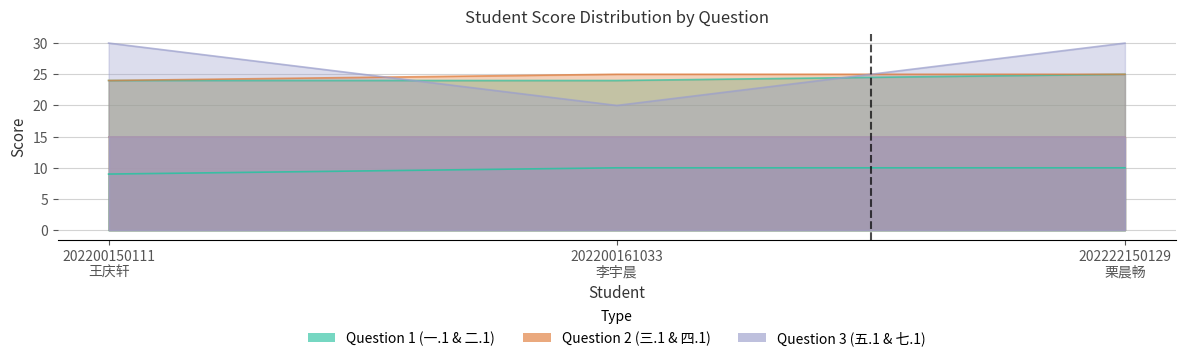

Between 202200161033
李宇晨 and 202200150111
王庆轩, which is larger?

202200161033
李宇晨